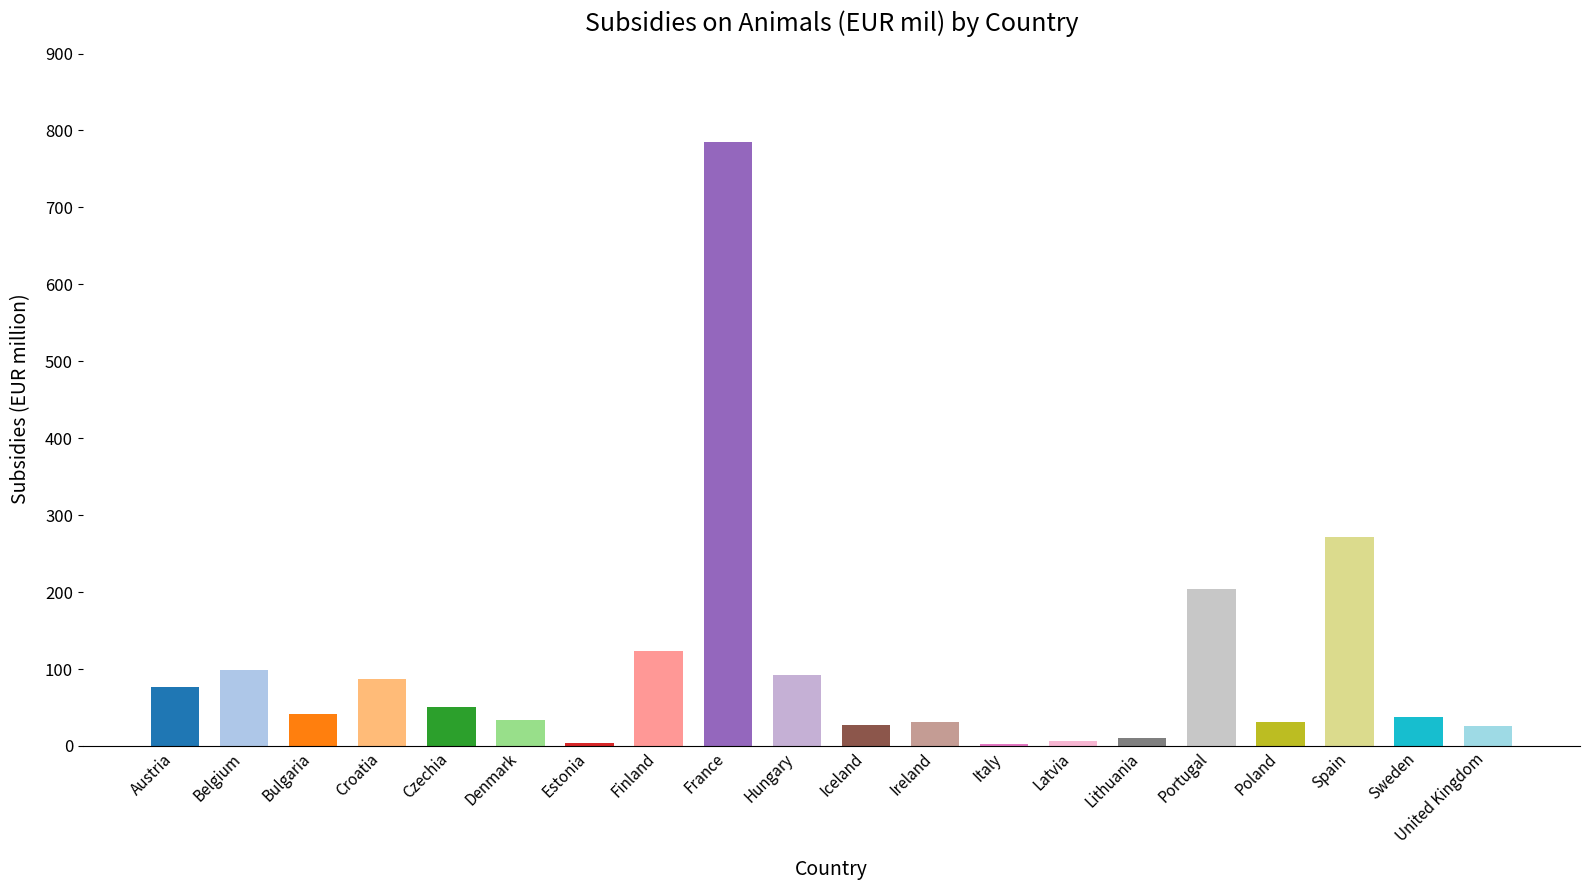

What value does the data have at Bulgaria?

41.4